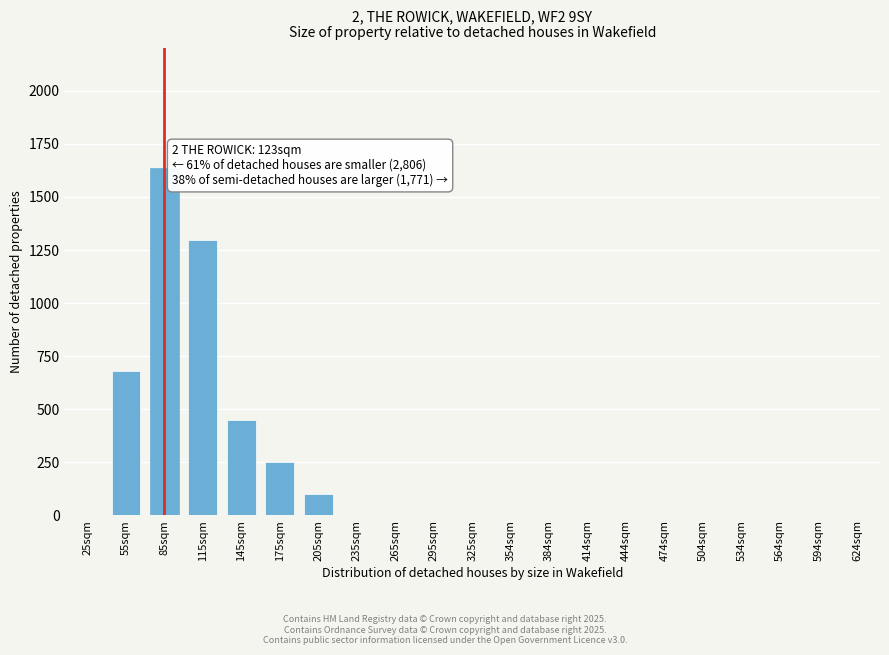

Reading left to right, extract all data points from this chart.

25sqm=0	55sqm=678	85sqm=1637	115sqm=1296	145sqm=450	175sqm=254	205sqm=99	235sqm=0	265sqm=0	295sqm=0	325sqm=0	354sqm=0	384sqm=0	414sqm=0	444sqm=0	474sqm=0	504sqm=0	534sqm=0	564sqm=0	594sqm=0	624sqm=0